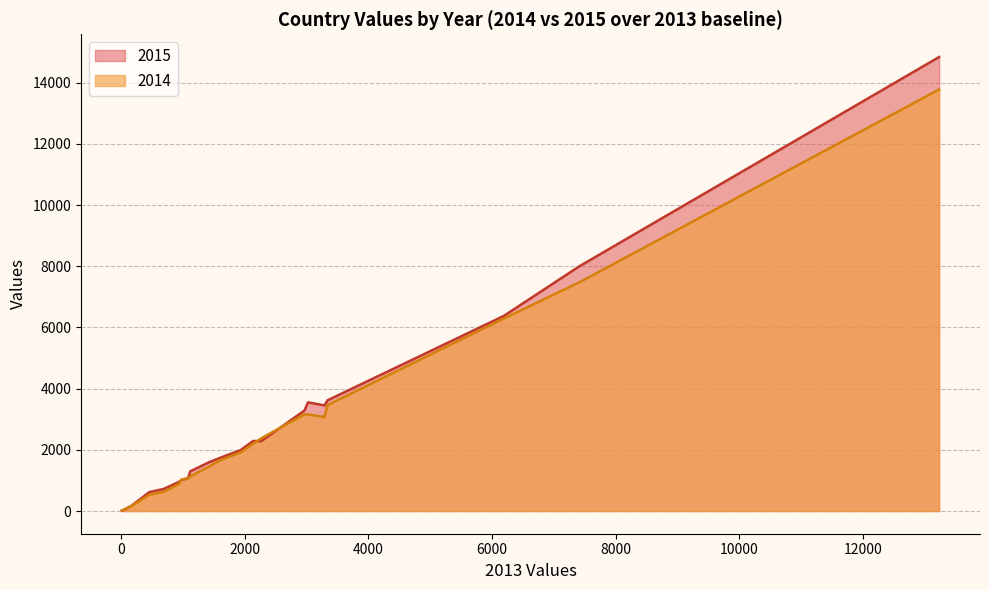

At how many categories does at least one series exceed 9158?

1